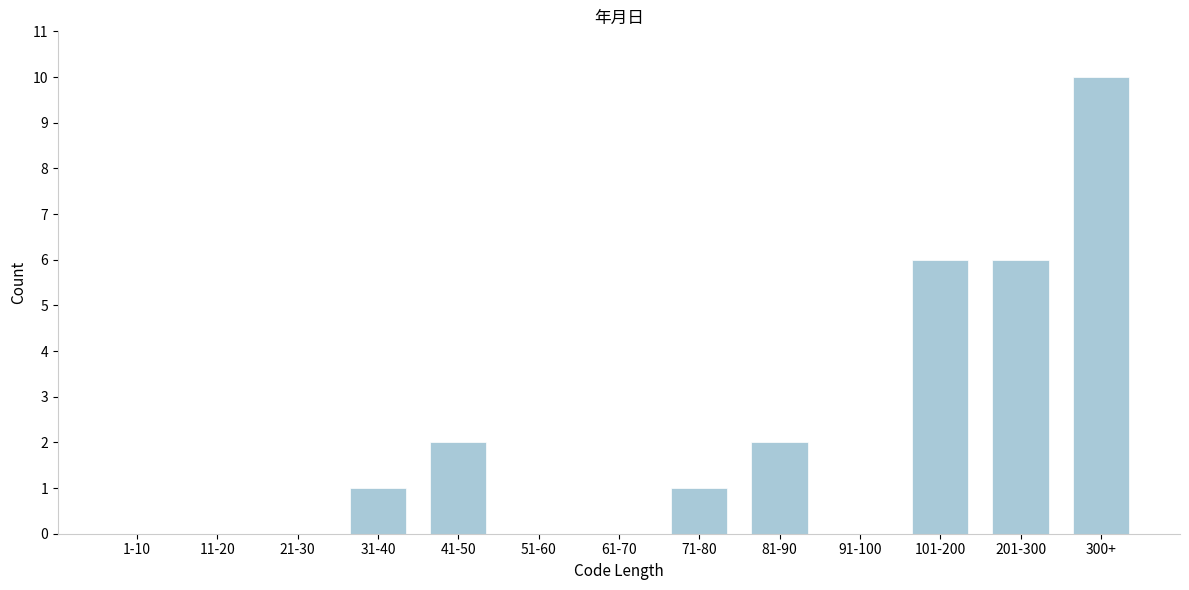

Reading right to left, transcribe all the data shown in this chart.

300+=10	201-300=6	101-200=6	91-100=0	81-90=2	71-80=1	61-70=0	51-60=0	41-50=2	31-40=1	21-30=0	11-20=0	1-10=0